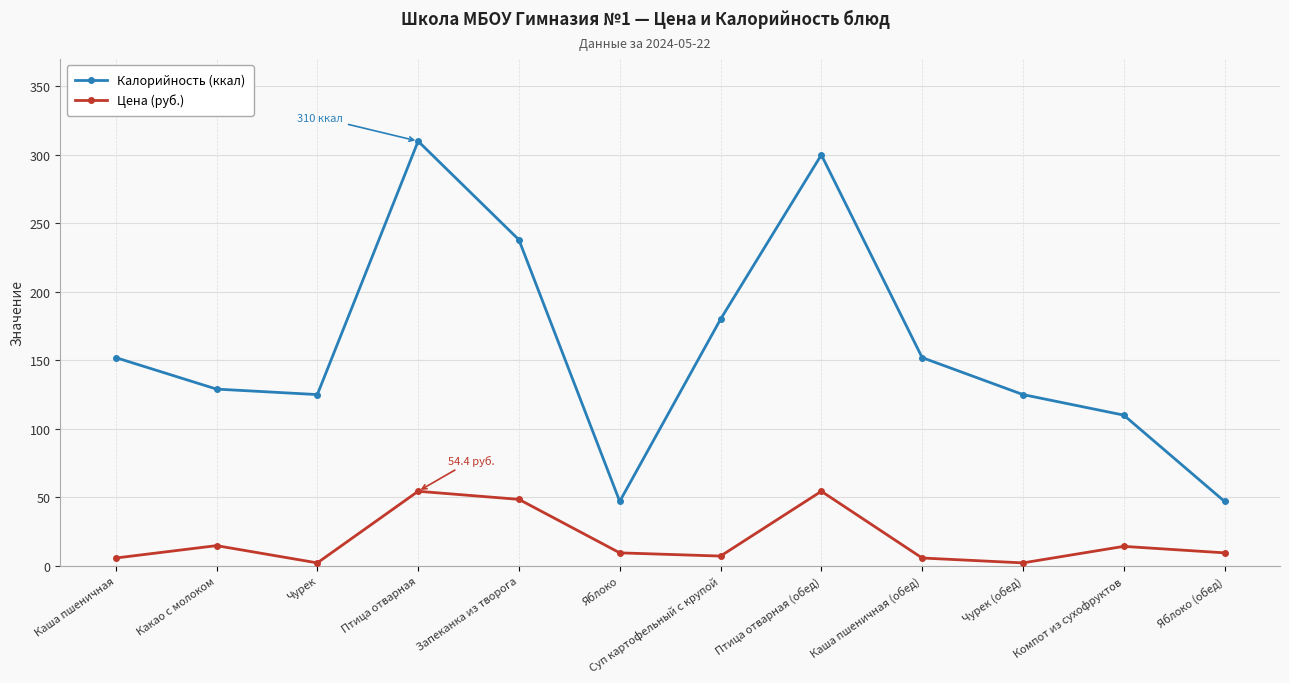

What is the sum of all Цена (руб.) values?

227.8